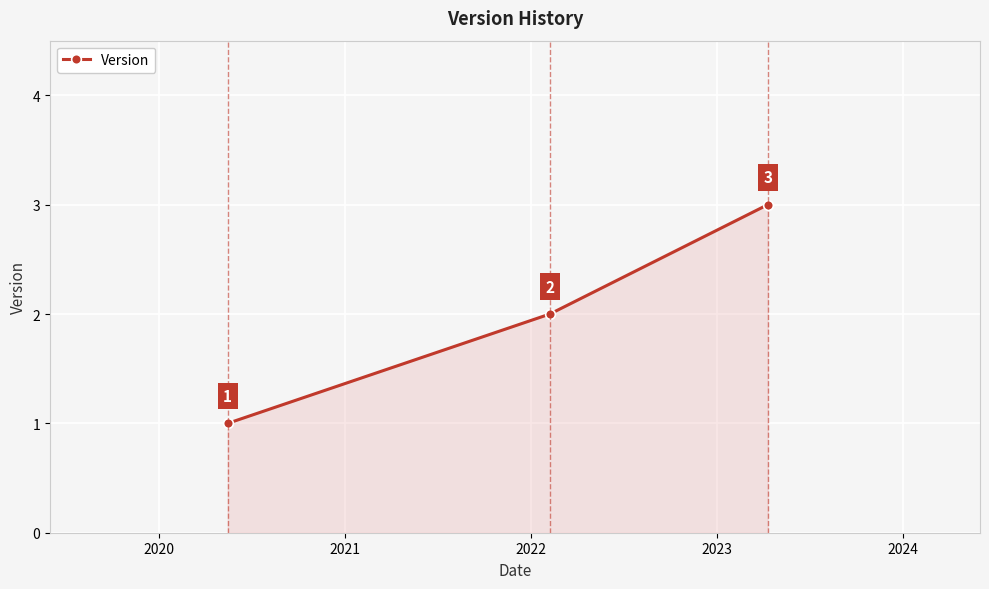

How many lines are shown in the chart?

1